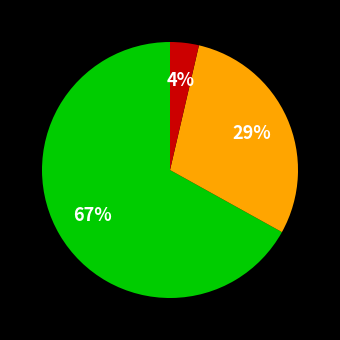

To the nearest percent, what is the average slice percentage?

33%